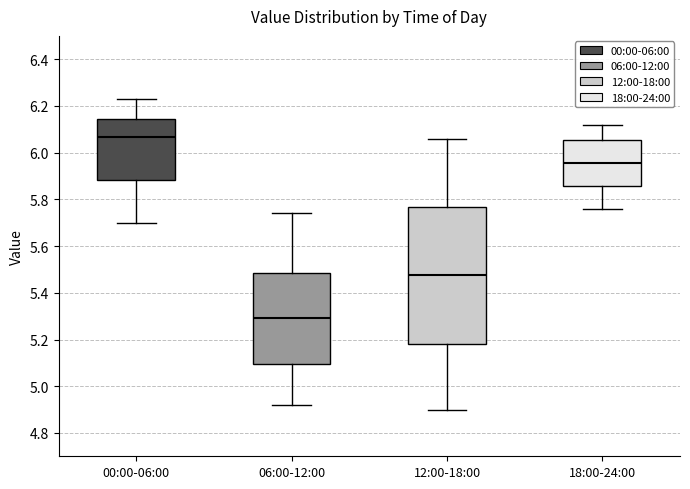

Reading left to right, read every box against the y-axis: the position of its median line, the range the box covers, and the ends of its whiskers. The values are not printed on the chart, so give them approximately, as read against the axis.

00:00-06:00: median 6.06, box 5.88 to 6.14, whiskers 5.70 to 6.24
06:00-12:00: median 5.30, box 5.10 to 5.48, whiskers 4.92 to 5.74
12:00-18:00: median 5.48, box 5.18 to 5.76, whiskers 4.90 to 6.06
18:00-24:00: median 5.96, box 5.86 to 6.06, whiskers 5.76 to 6.12